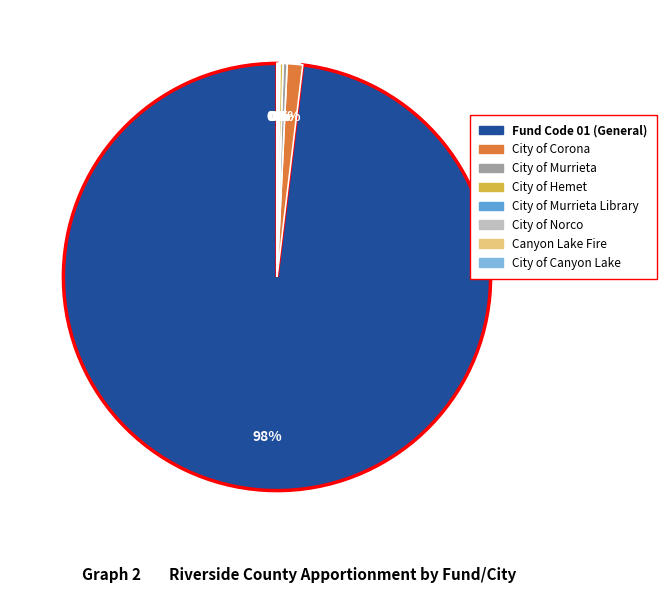

To the nearest percent, what is the average slice percentage?

12%